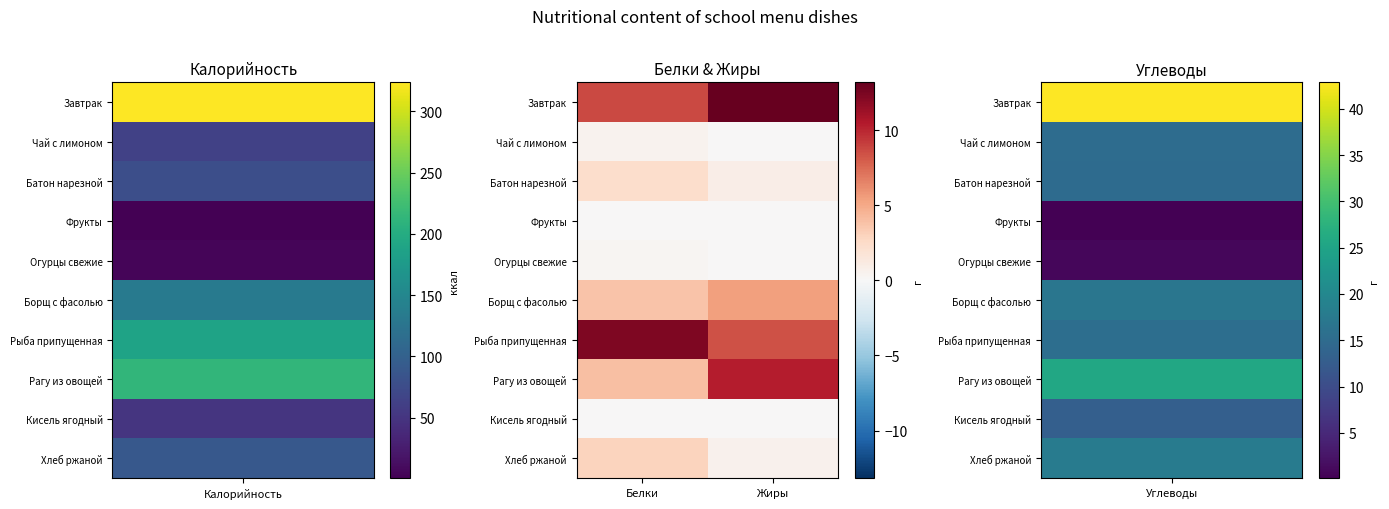

At how many categories does at least one series exceed 1?

2